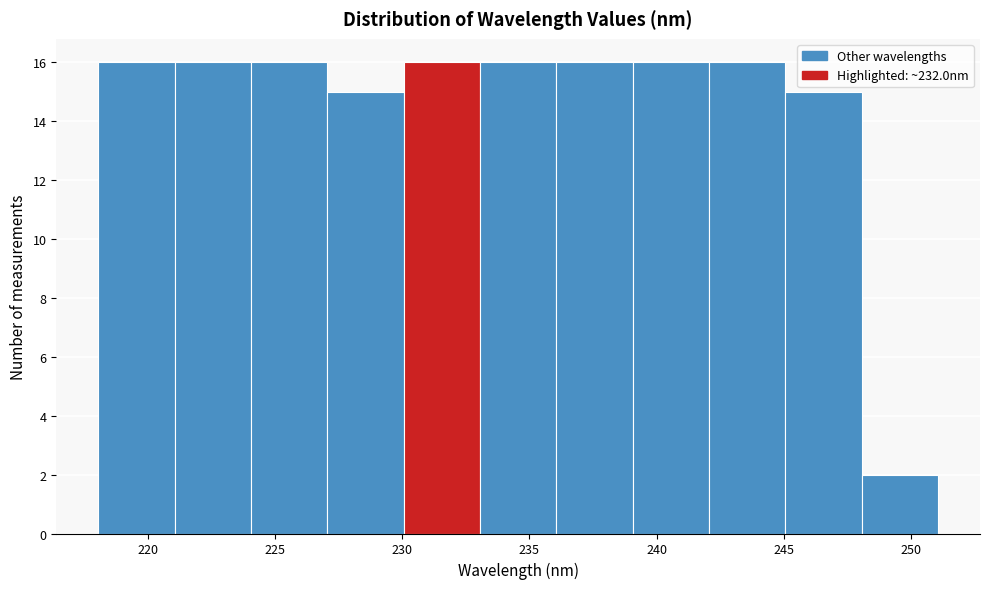

Reading left to right, list every bar in this chart as the range it spans on the x-axis followed by its height. Neither the bar edges nor the heights are printed on the chart, so give them approximately, as read against the axes.

218 to 221: 16
221 to 224: 16
224 to 227: 16
227 to 230: 15
230 to 233: 16
233 to 236: 16
236 to 239: 16
239 to 242: 16
242 to 245: 16
245 to 248: 15
248 to 251: 2